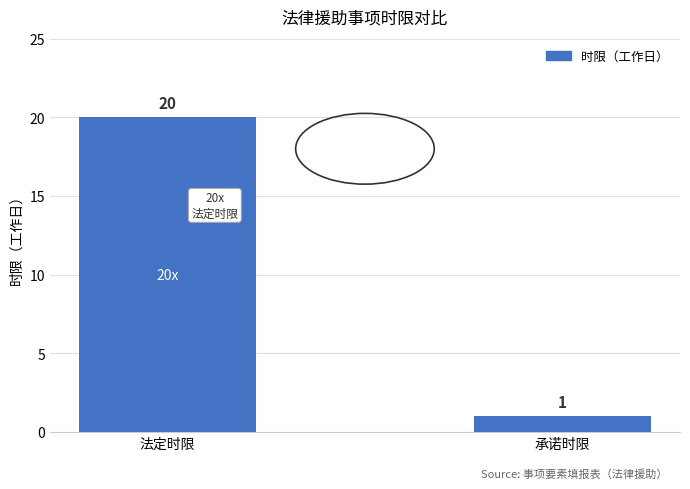

Is it true that the value at 承诺时限 is 1?

True